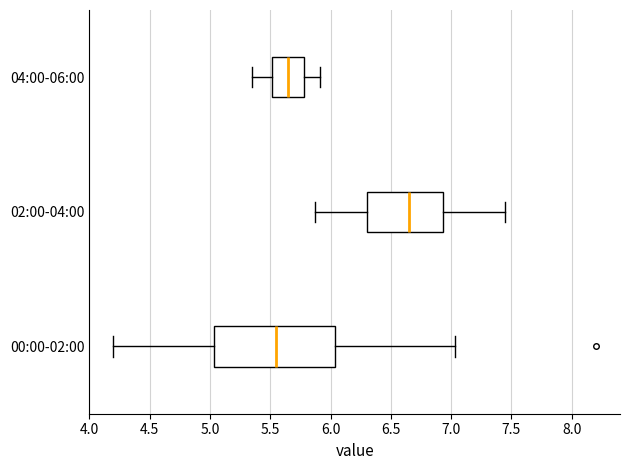

Where is the left edge of the box for 04:00-06:00 on the x-axis? The values are not printed on the chart, so give them approximately, as read against the axis.

5.50